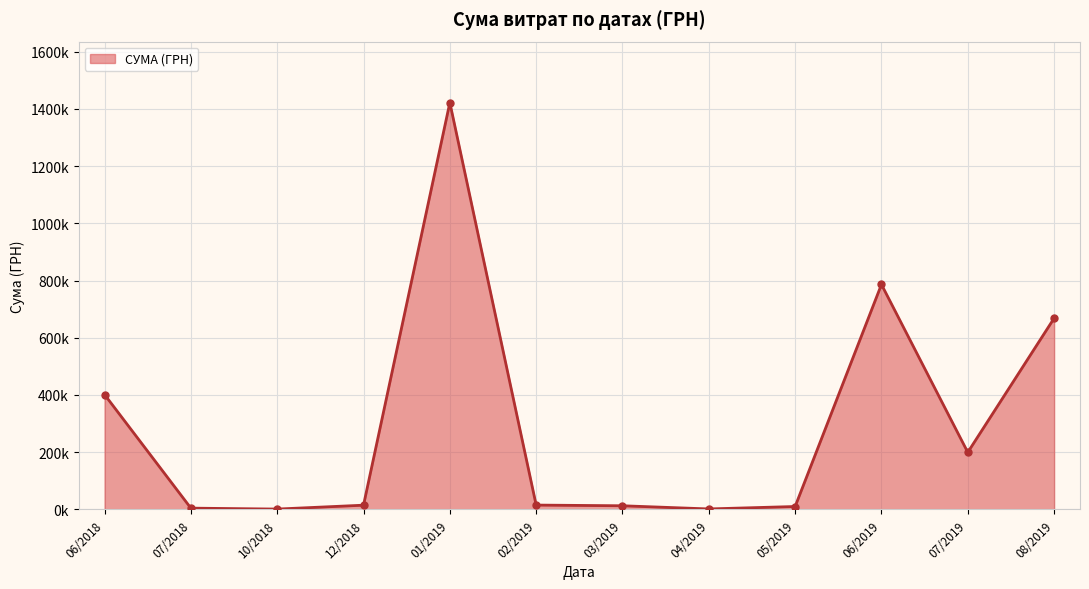

Count the number of data series in this chart.

1